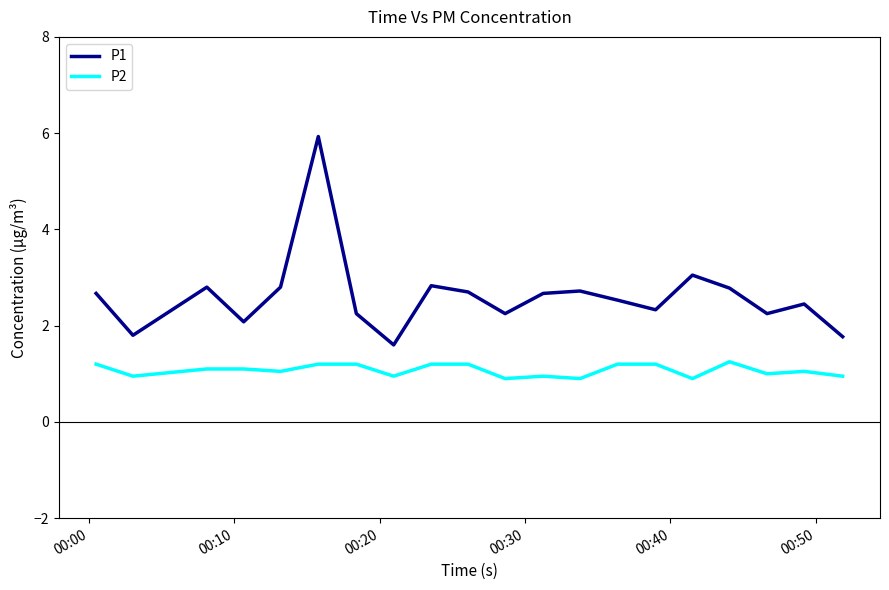

True or false: P1 and P2 intersect in this chart.

False